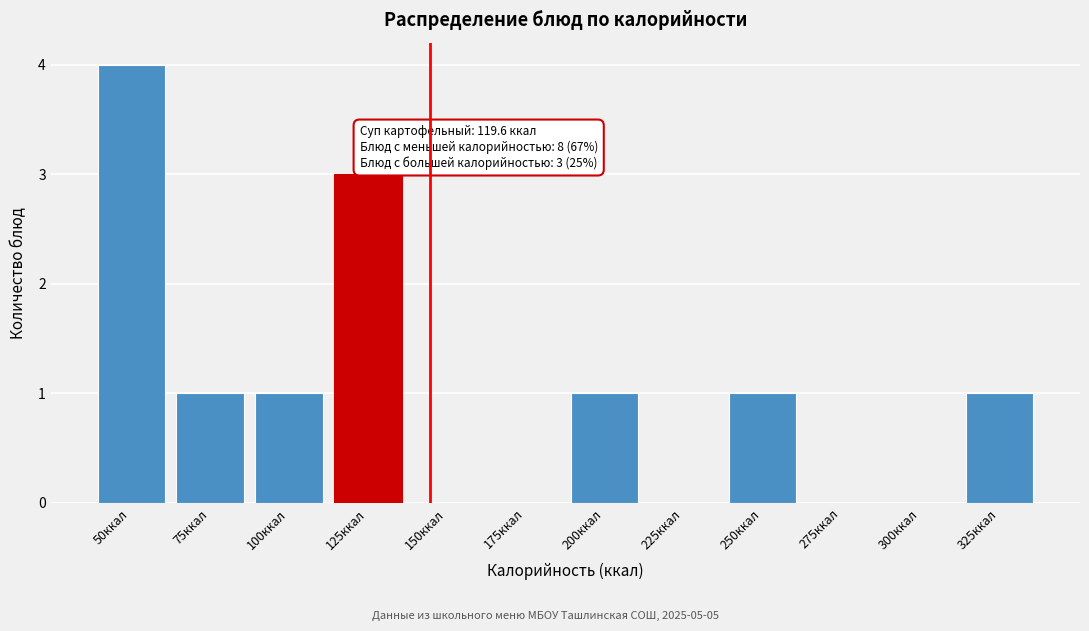

Reading left to right, transcribe all the data shown in this chart.

50ккал=4	75ккал=1	100ккал=1	125ккал=3	150ккал=0	175ккал=0	200ккал=1	225ккал=0	250ккал=1	275ккал=0	300ккал=0	325ккал=1